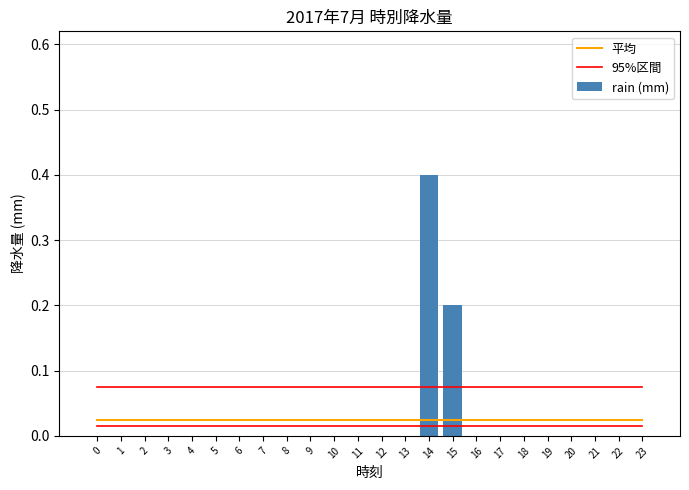

What are all the series names shown in the legend?

平均, 95%区間, rain (mm)